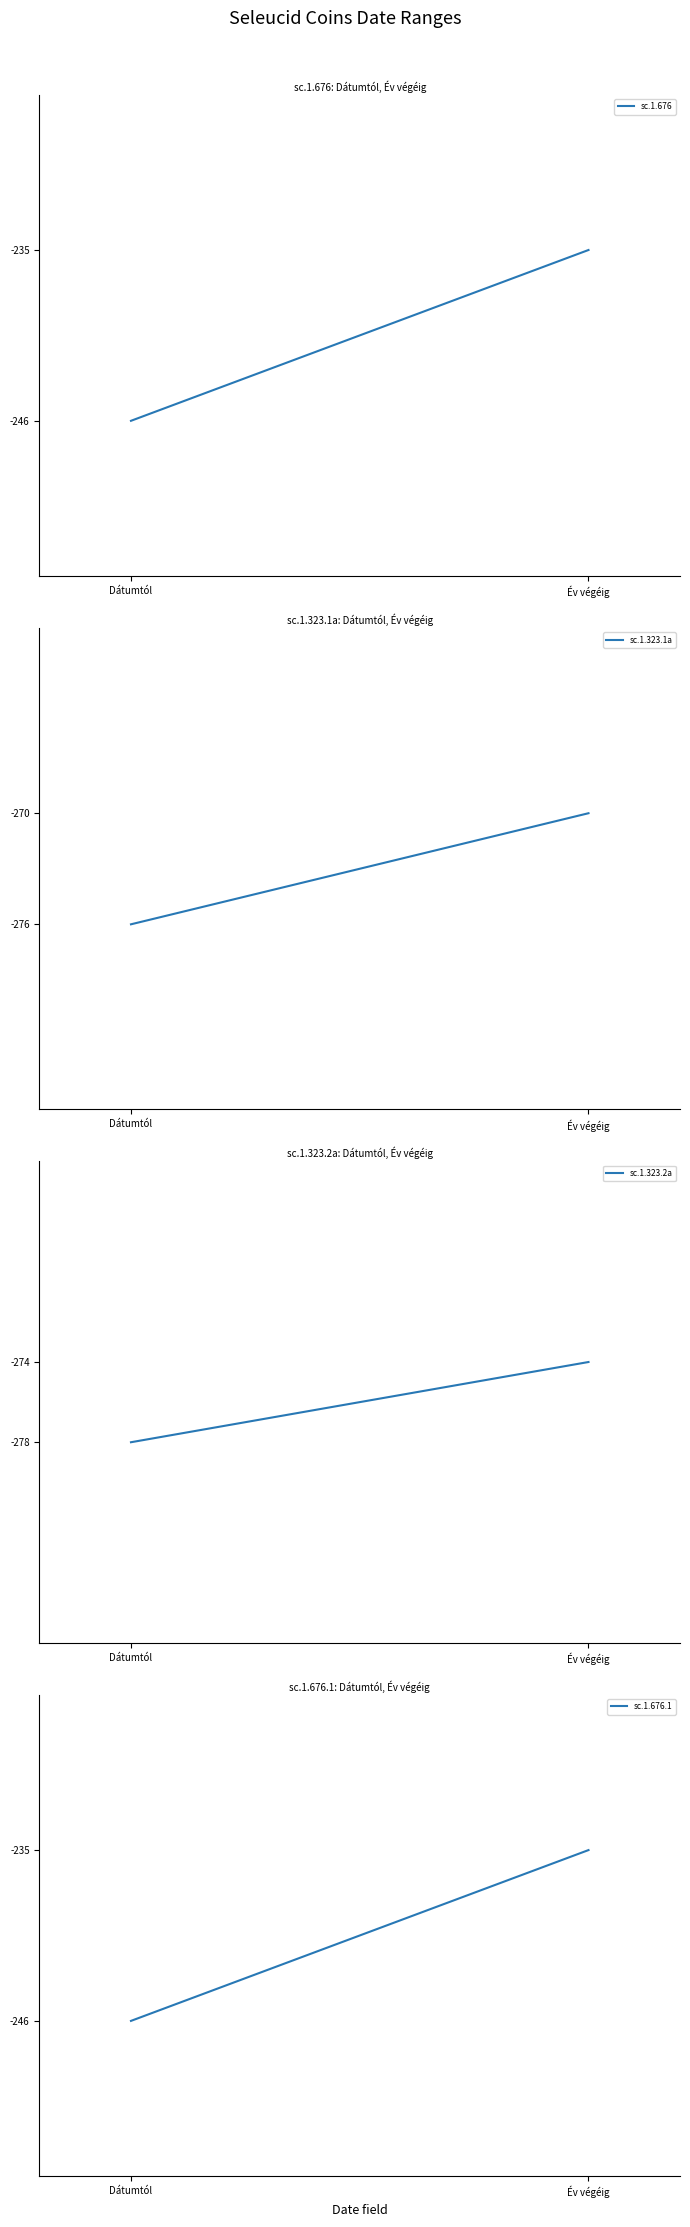

What is the minimum value for sc.1.323.2a?

-278